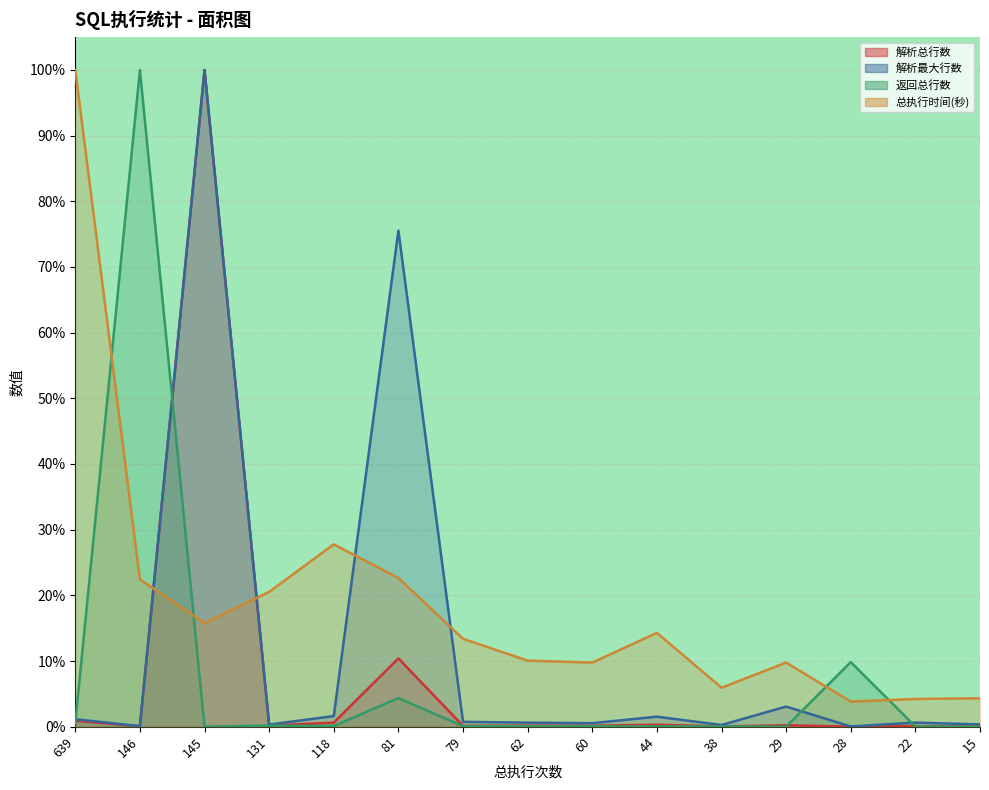

Which series changed the most between 145 and 28?

解析总行数